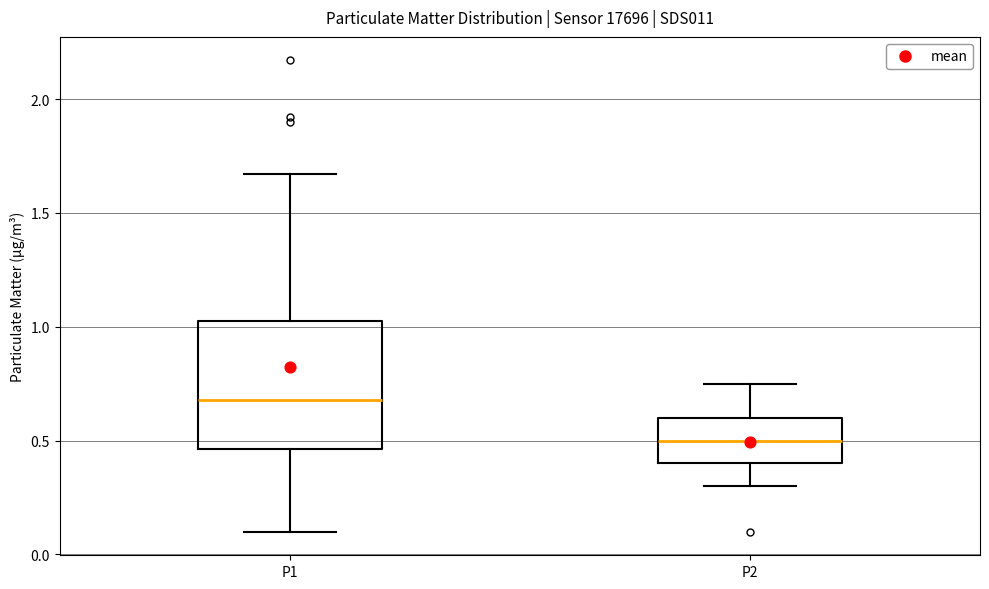

Which box is the tallest, from its lower edge to its upper edge?

P1